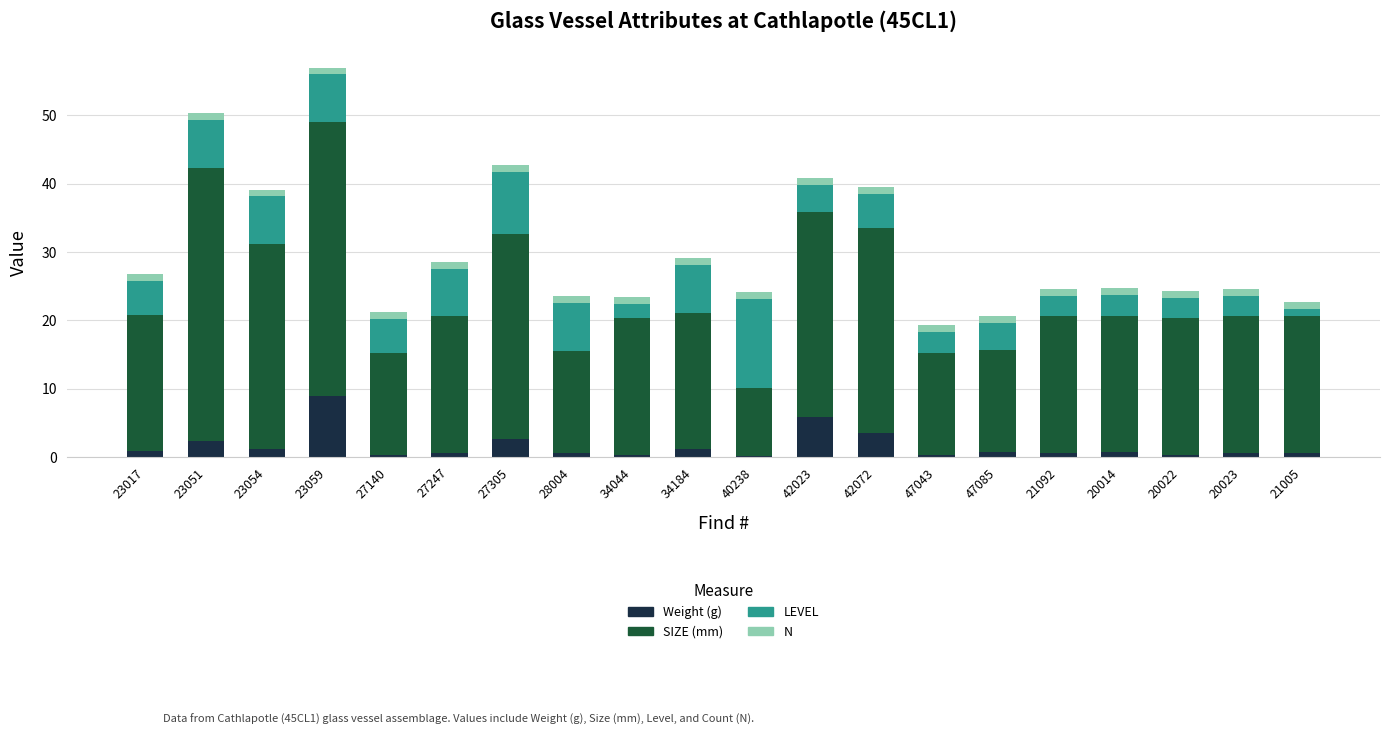

At which category is the sum across all series the highest?

23059